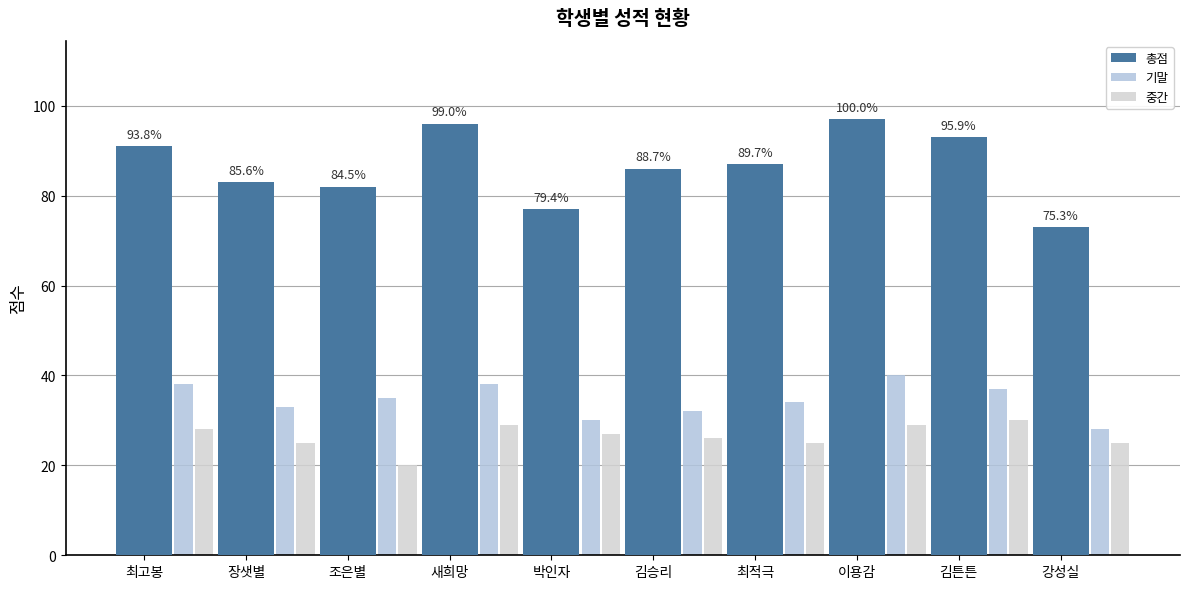

Reading right to left, what are all the values shown in this chart?

총점: 73	93	97	87	86	77	96	82	83	91
기말: 28	37	40	34	32	30	38	35	33	38
중간: 25	30	29	25	26	27	29	20	25	28